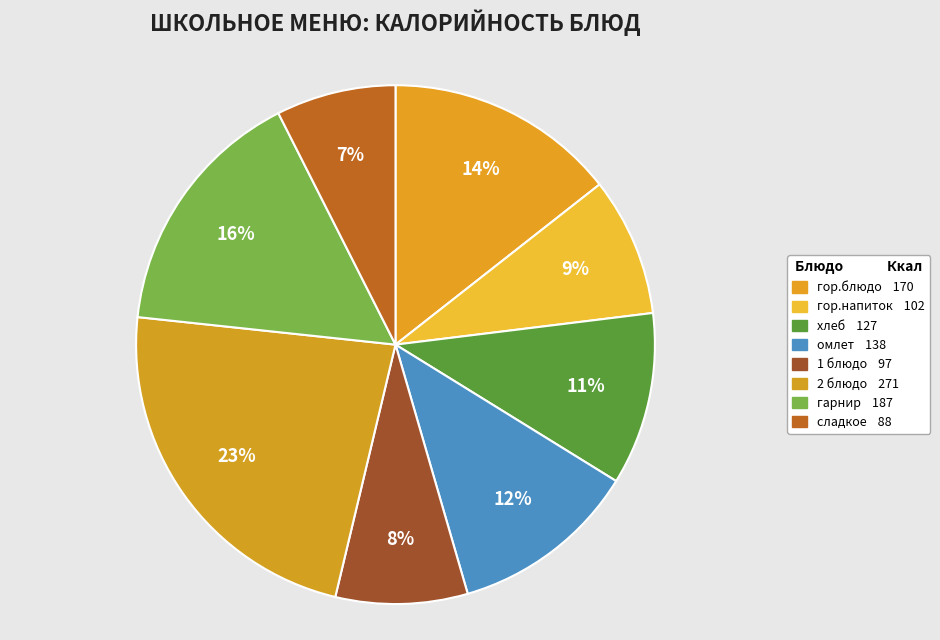

To the nearest percent, what is the combined percentage of сладкое and гор.напиток?

16%